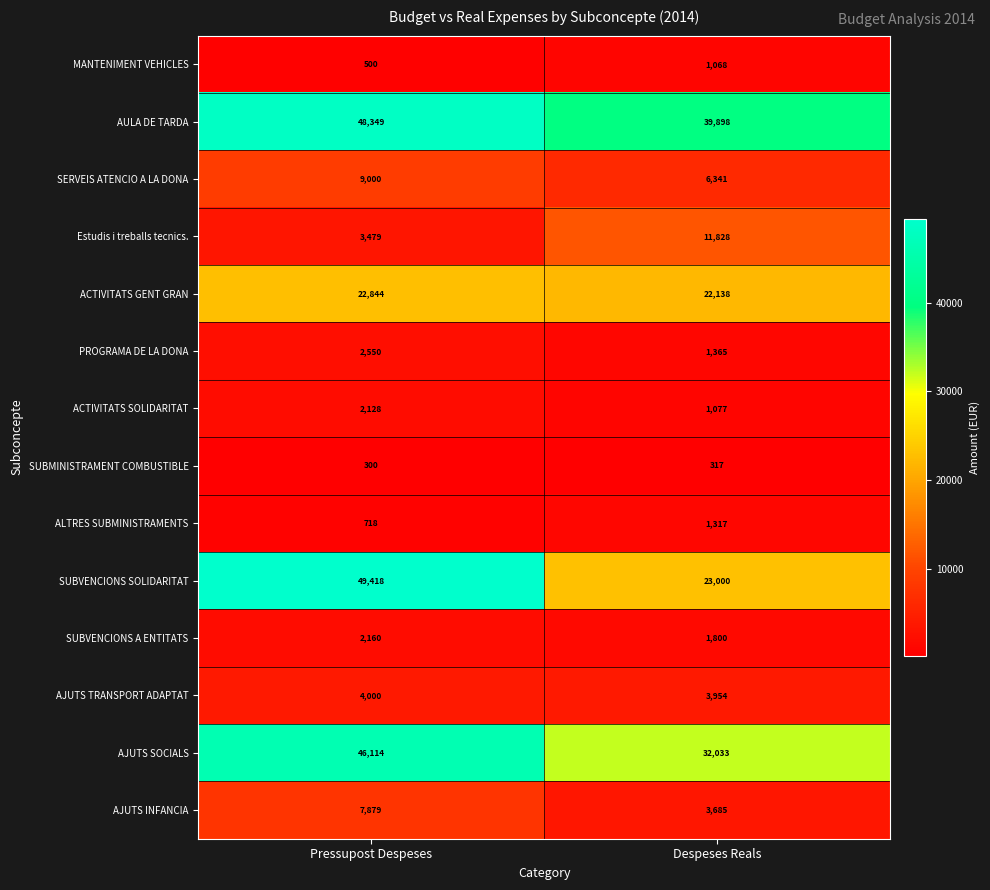

The AULA DE TARDA series shows 39898 at Despeses Reals. True or false?

True